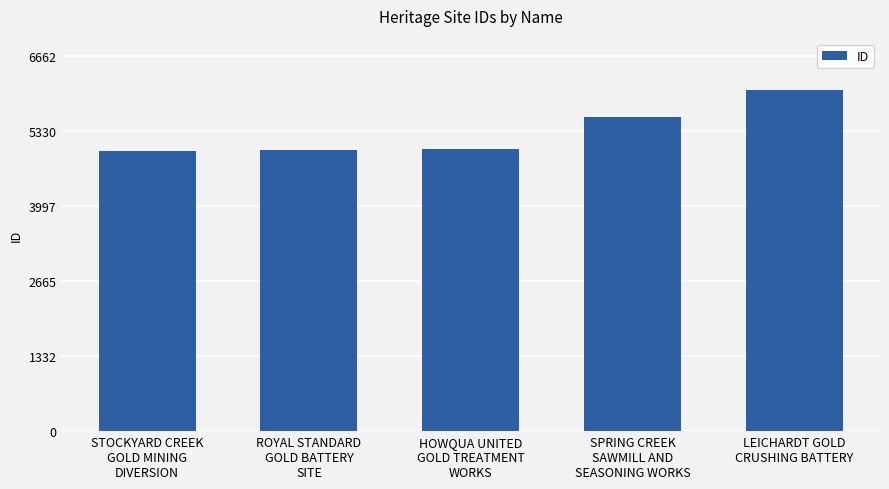

Approximately how many times larger is the value at STOCKYARD CREEK
GOLD MINING
DIVERSION compared to SPRING CREEK
SAWMILL AND
SEASONING WORKS?

0.9